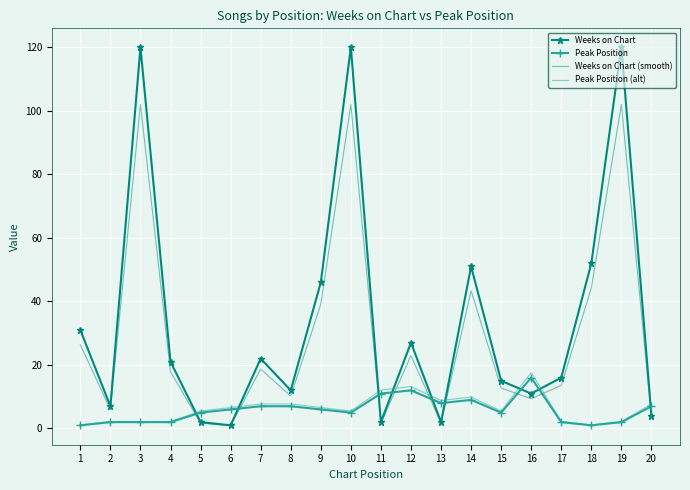

At how many categories does at least one series exceed 98?

3